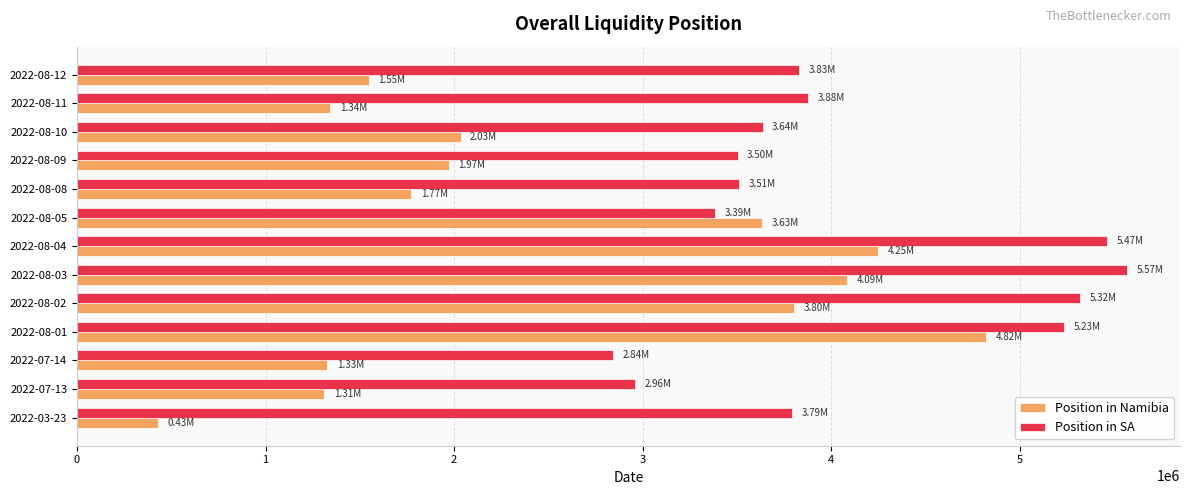

What is the average value of the Position in SA series?

4071316.9